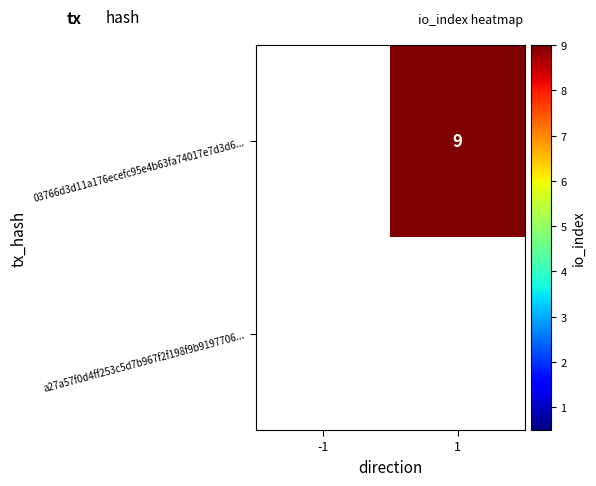

The value of 03766d3d11a176ecefc95e4b63fa74017e7d3d6... at -1 is 0. True or false?

True